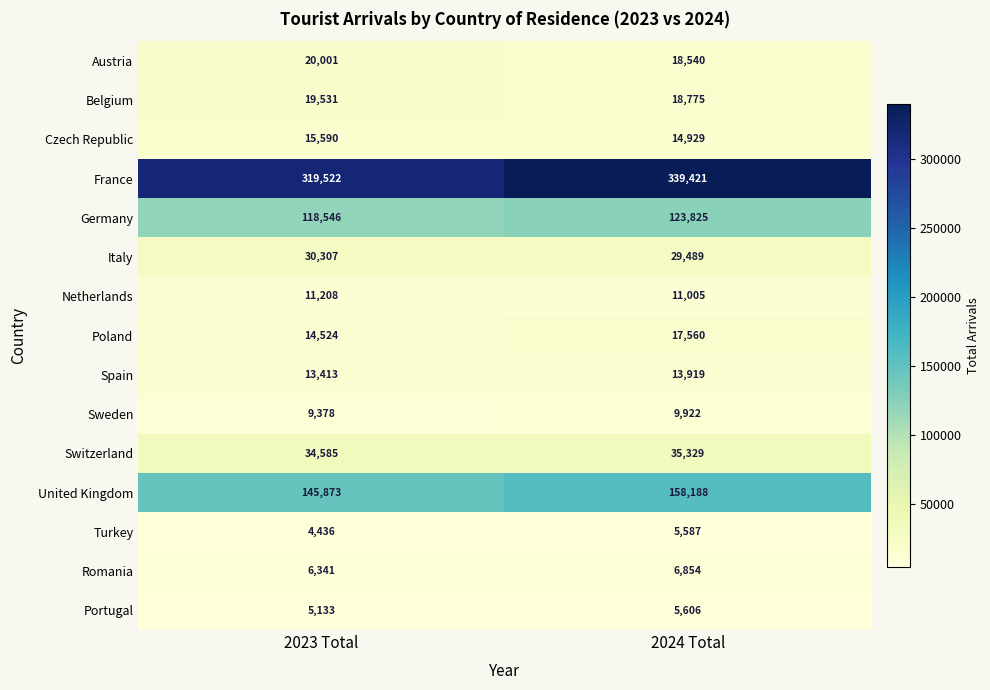

Which label corresponds to the smallest value in the chart?

2023 Total